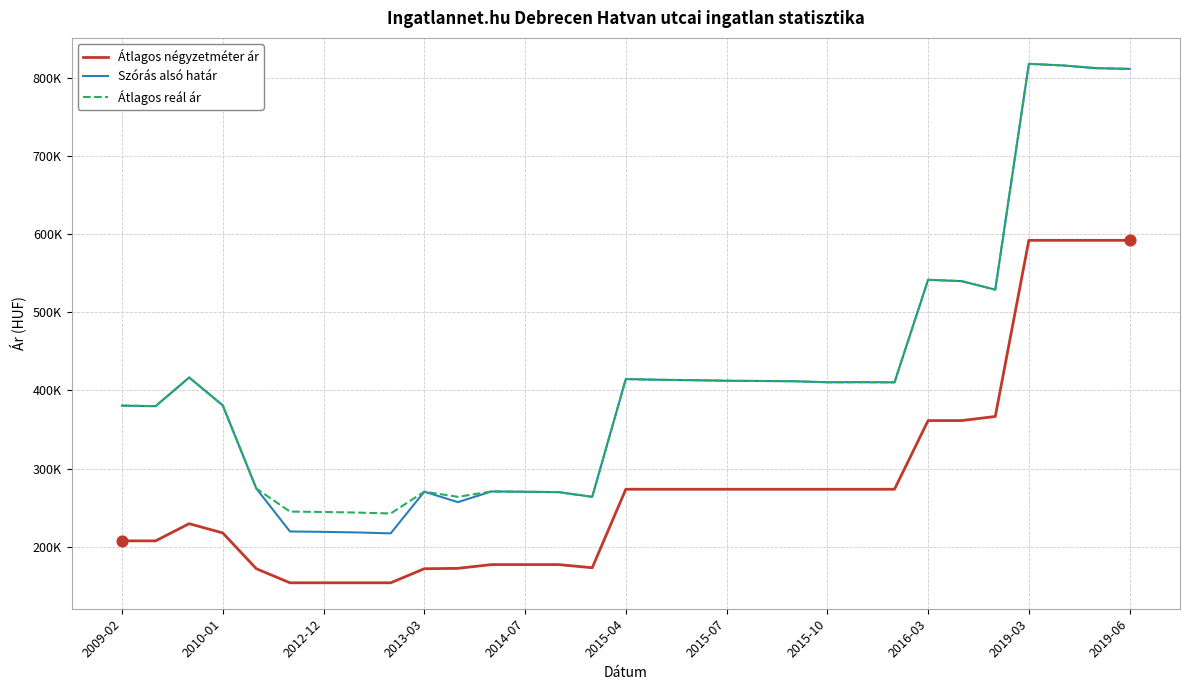

What are all the series names shown in the legend?

Átlagos négyzetméter ár, Szórás alsó határ, Átlagos reál ár